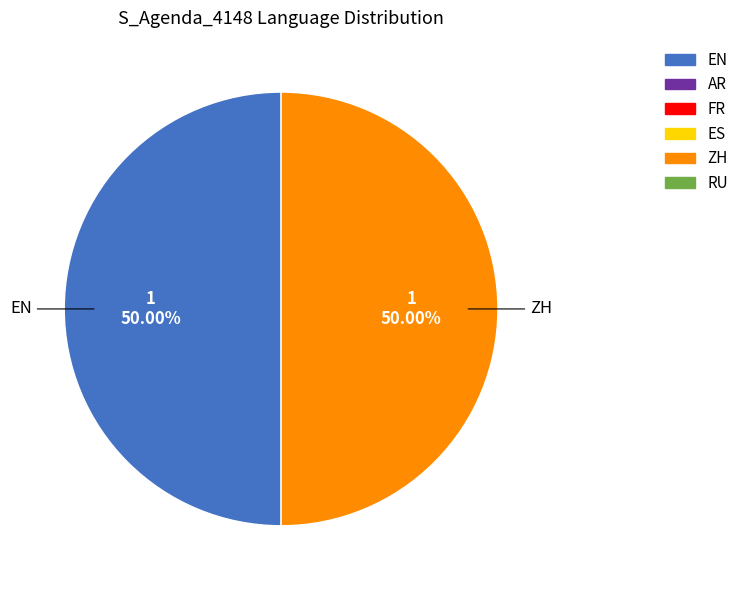

What is the ratio of the value at ZH to the value at EN?

1.0